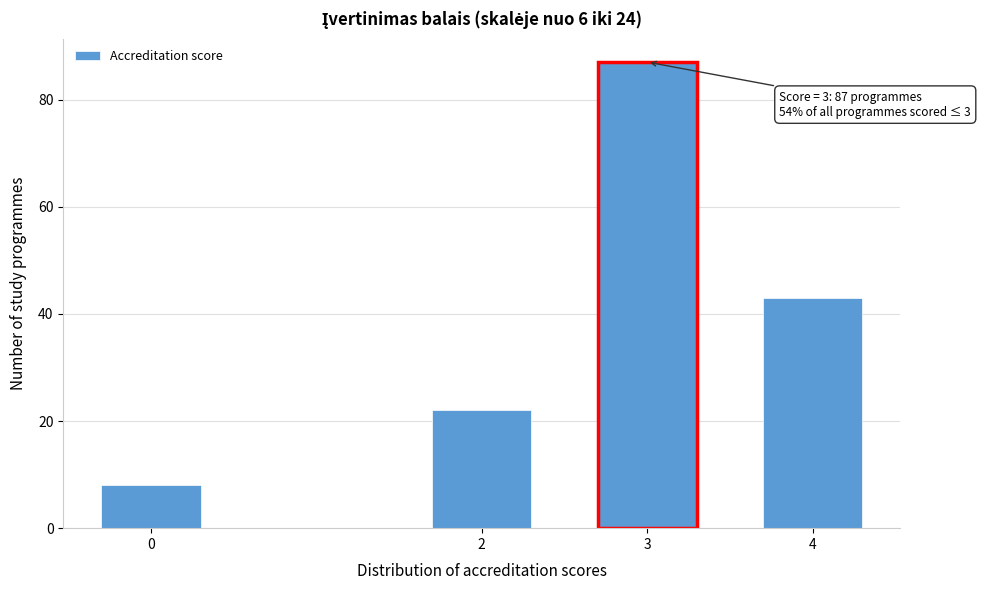

Reading left to right, what are all the values shown in this chart?

0=8	2=22	3=87	4=43